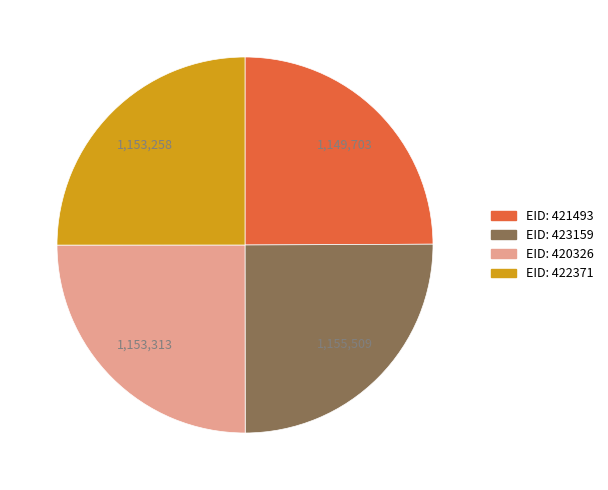

Is there any slice that represents more than half of the pie?

No